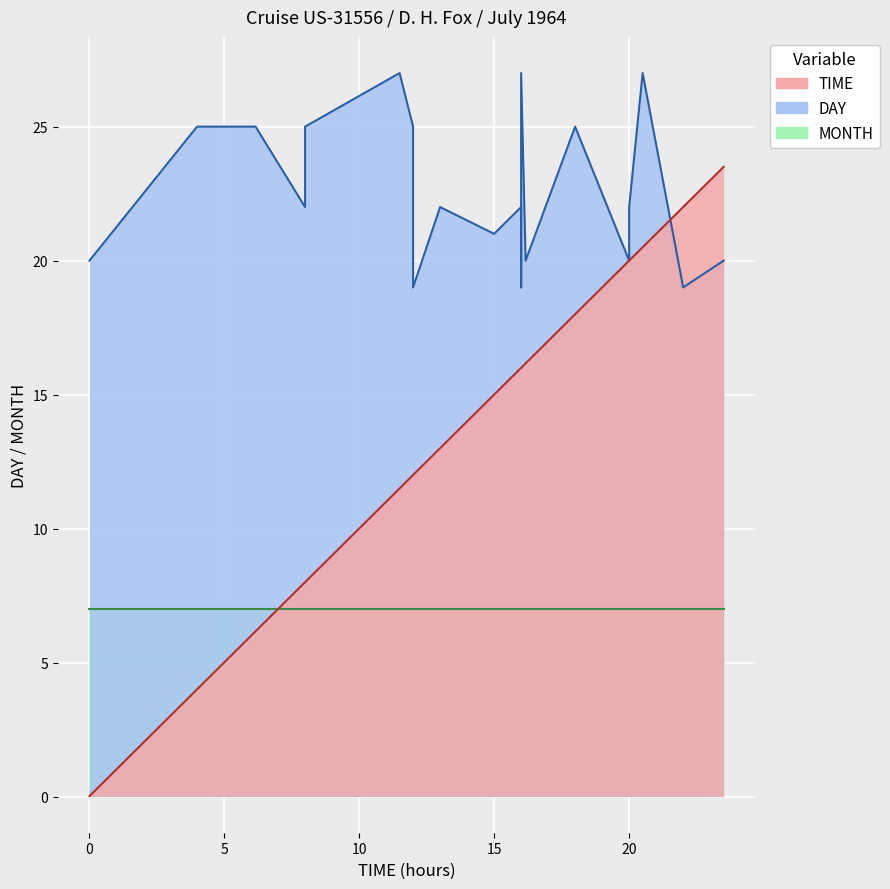

What is the difference between the second highest and minimum values in the TIME series?

22.0